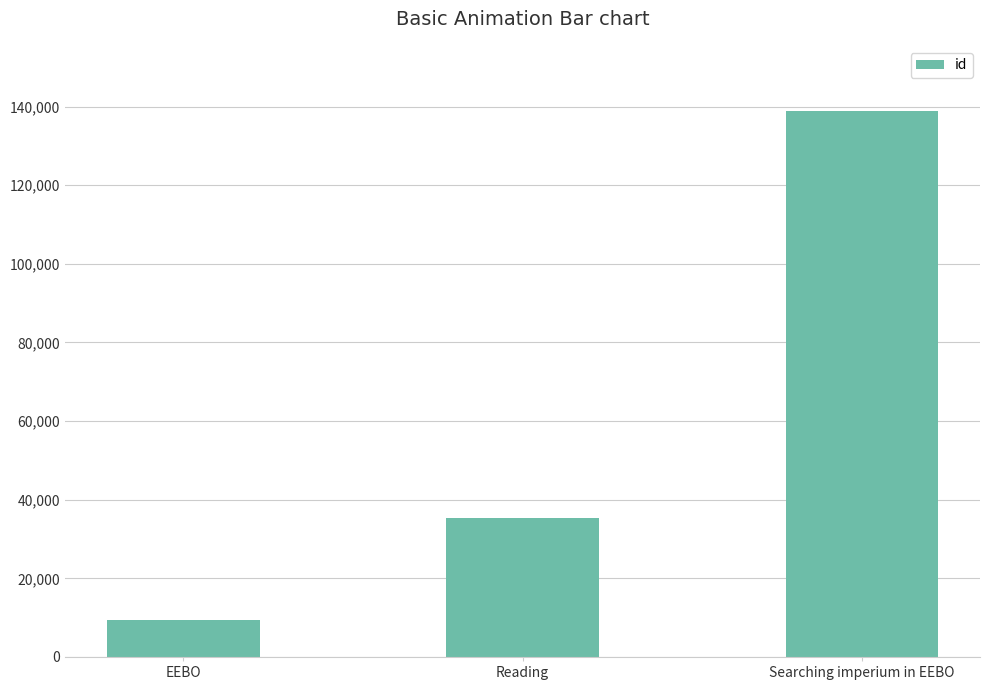

Which label corresponds to the smallest value in the chart?

EEBO